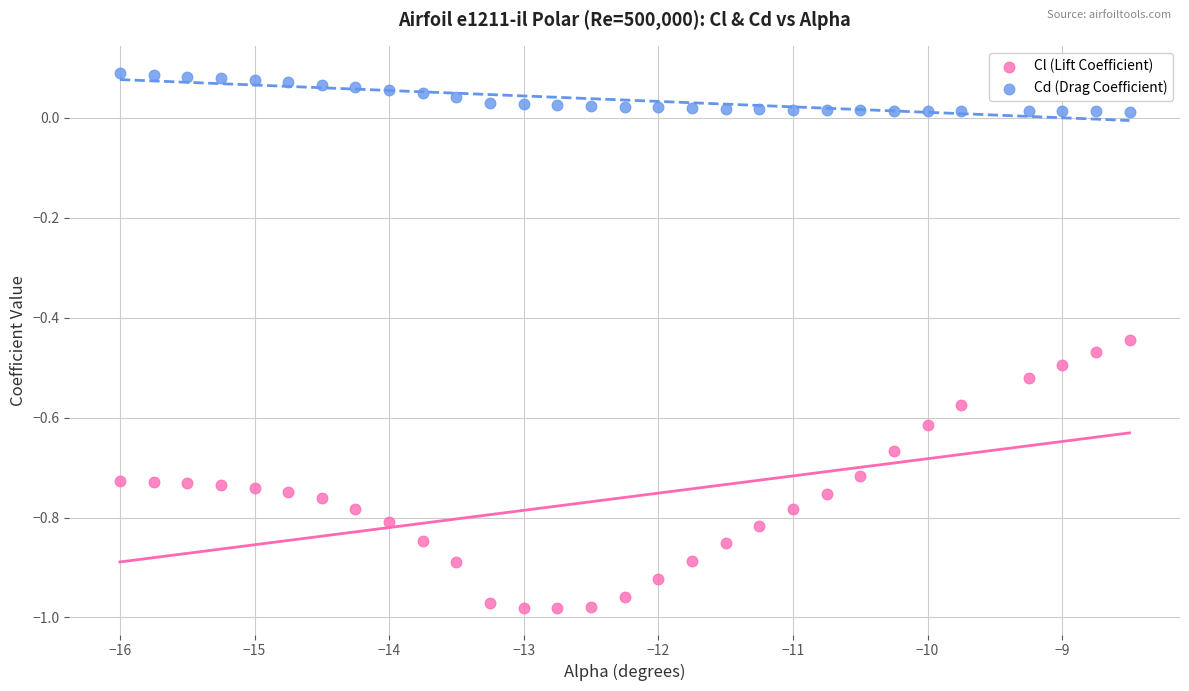

What are all the series names shown in the legend?

Cl (Lift Coefficient), Cd (Drag Coefficient)